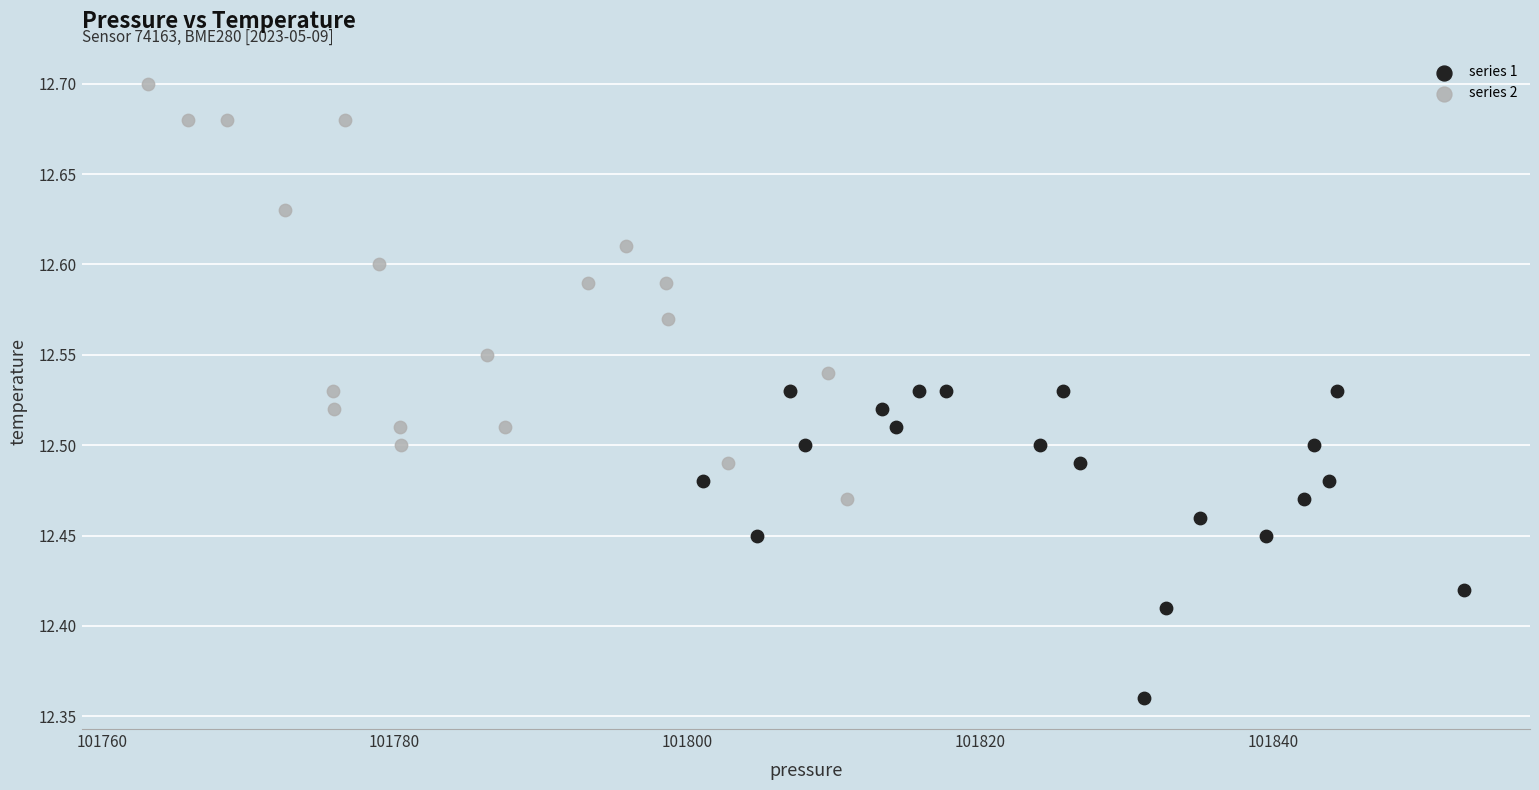

Which series contains the highest Y value?

series 2